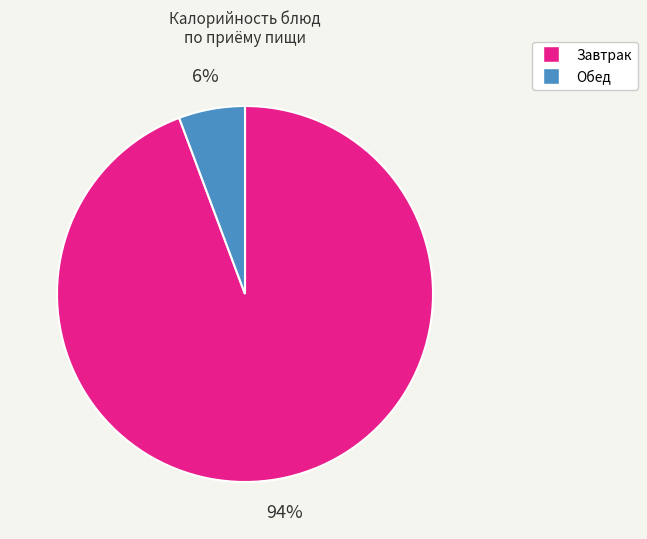

Is there a majority slice in this chart?

Yes